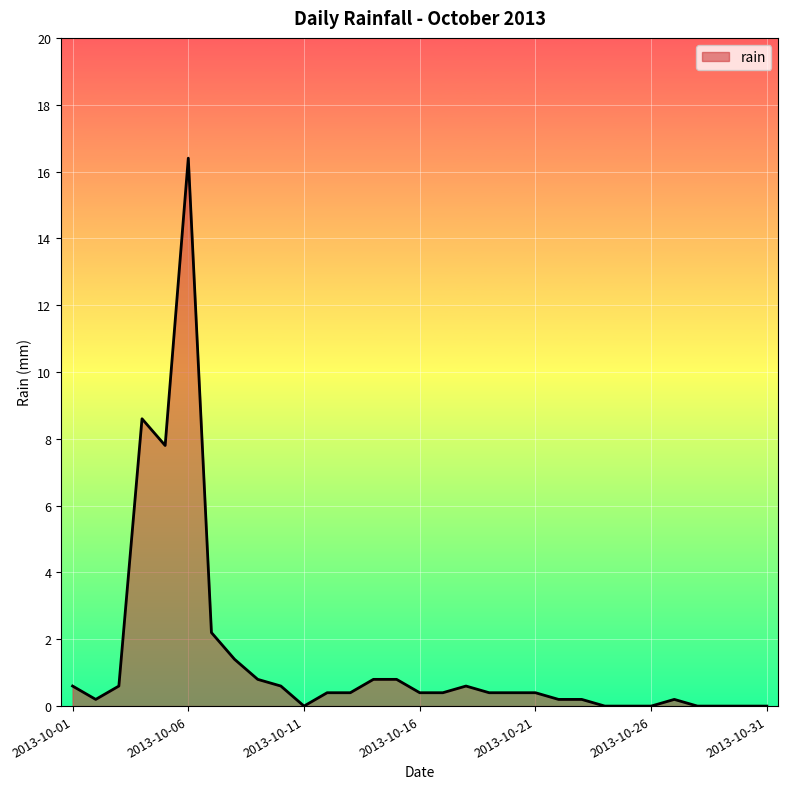

What is the maximum value shown in the chart?

16.4